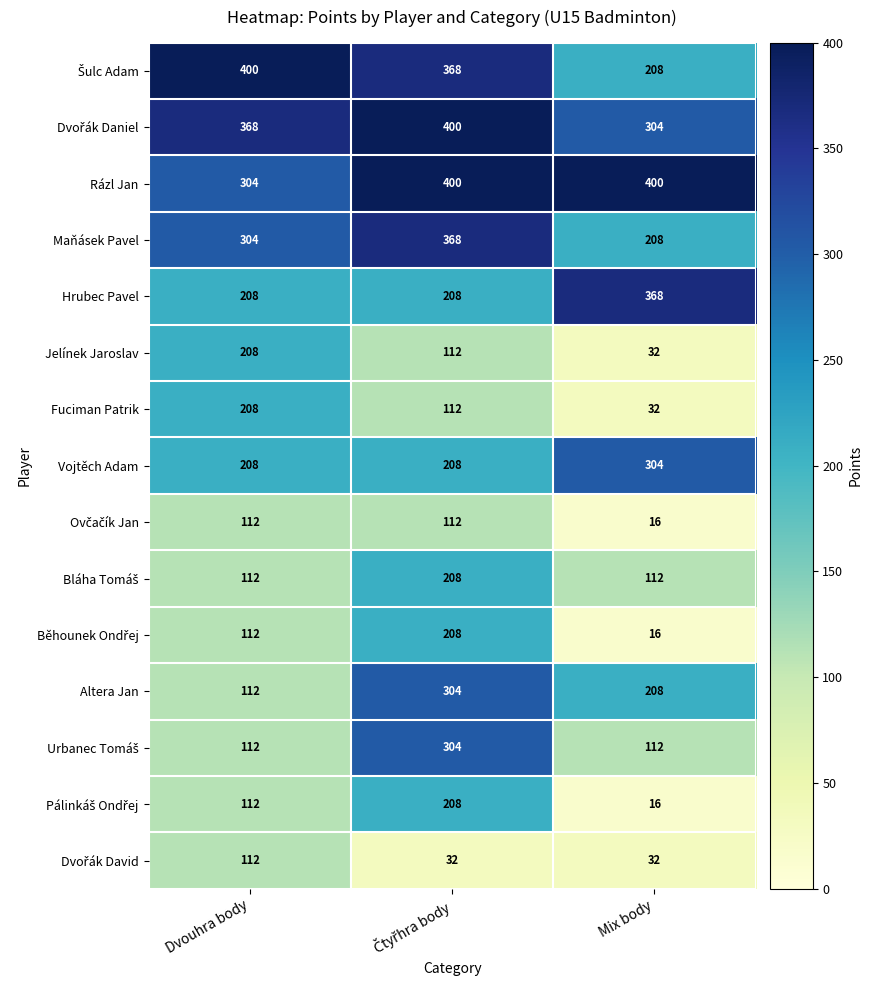

What is the difference between the highest and lowest values at Dvouhra body?

288